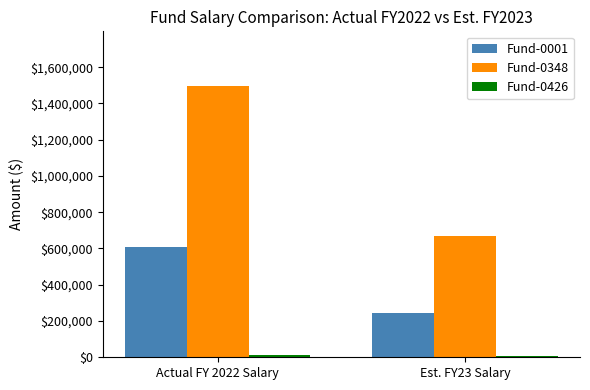

What value does the Fund-0001 series have at Est. FY23 Salary?

242129.7